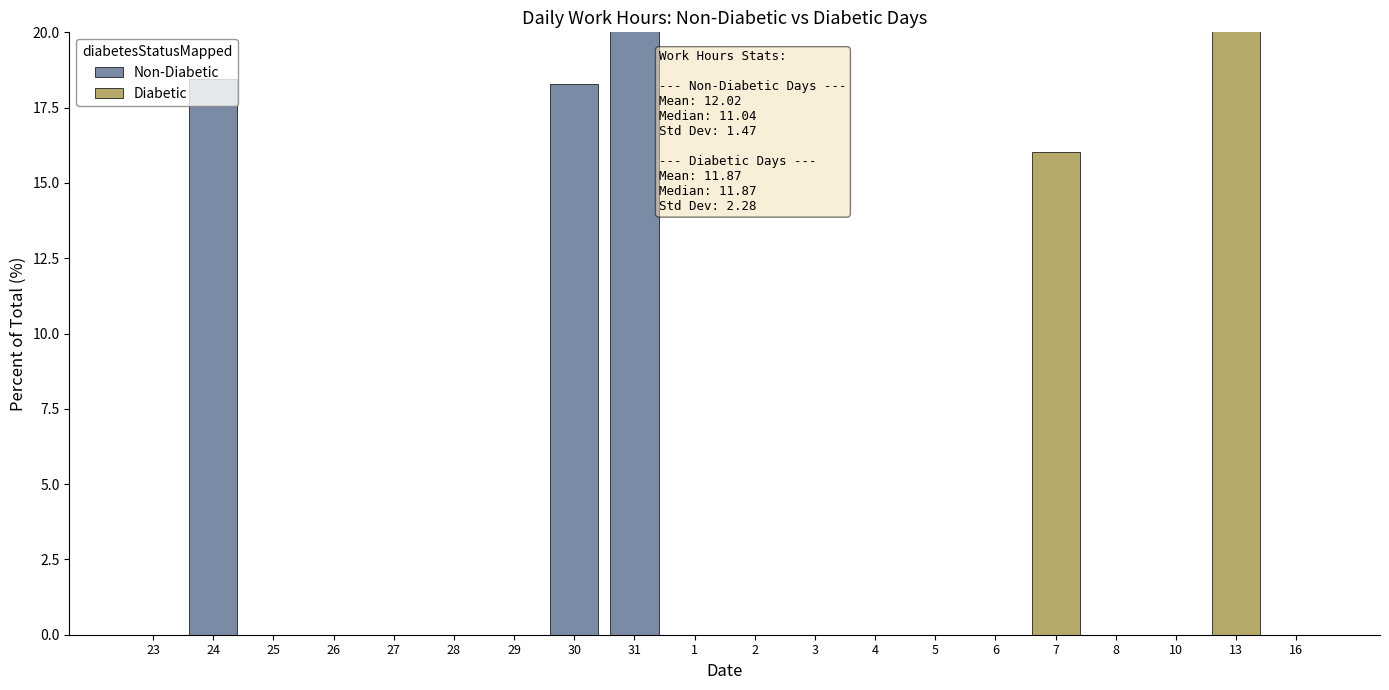

List the series in order of their peak value, lowest first.

Non-Diabetic, Diabetic